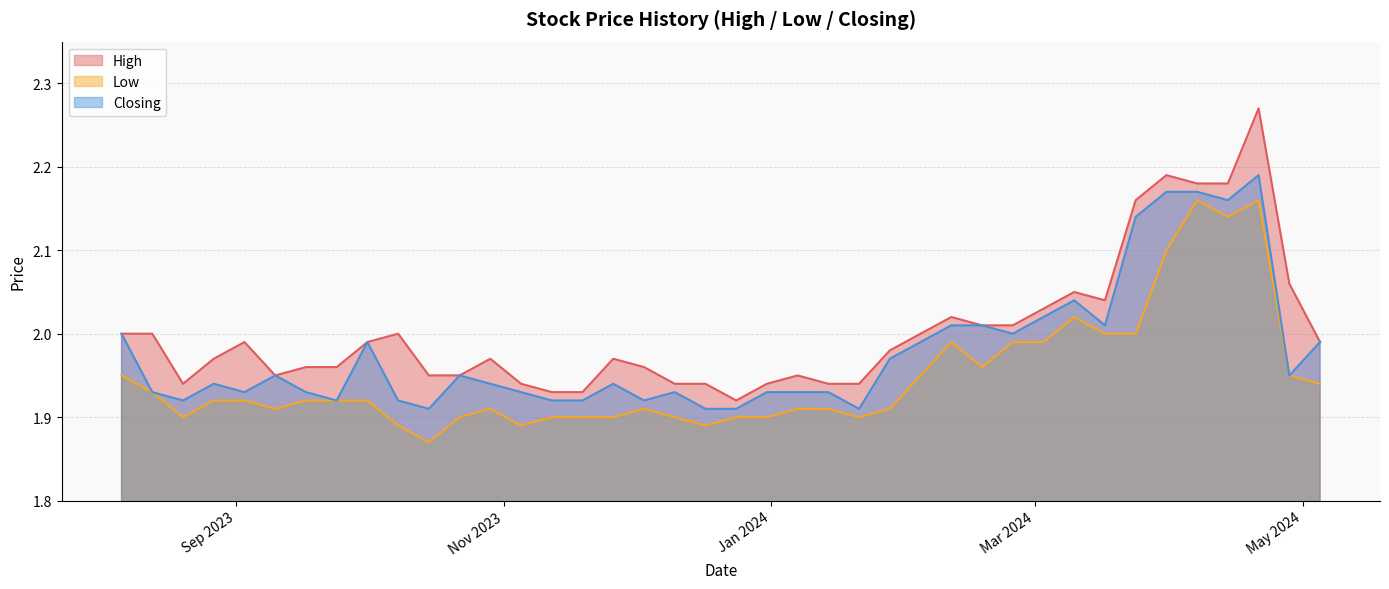

What is the sum of all Closing values?

79.1